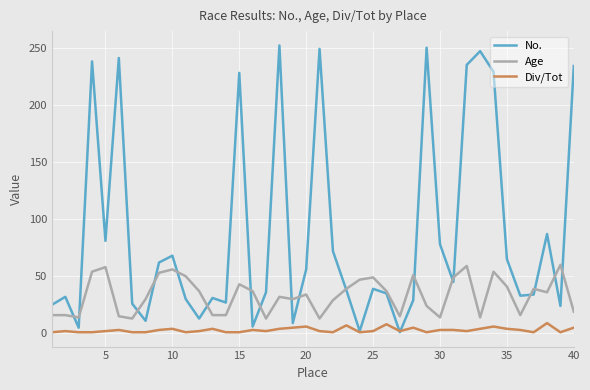

Which series has the widest spread of values?

No.